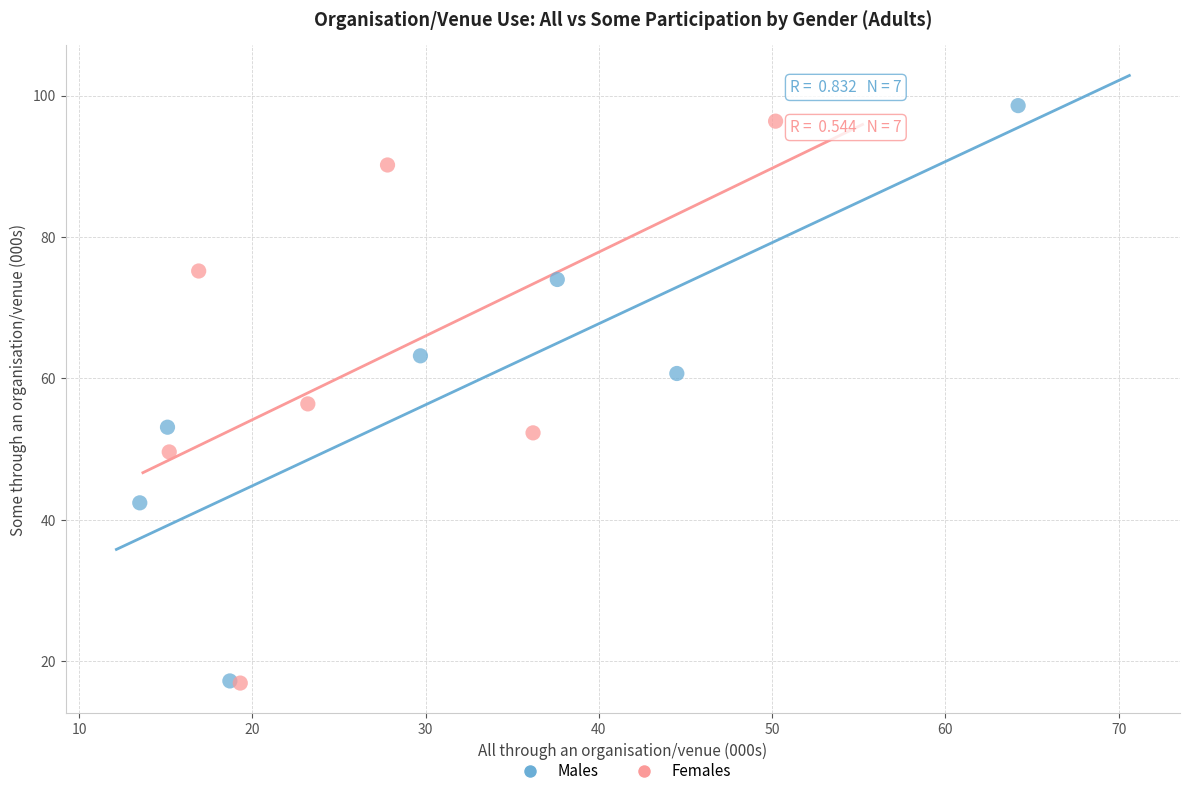

Which series has the largest Y range (max minus min)?

Males